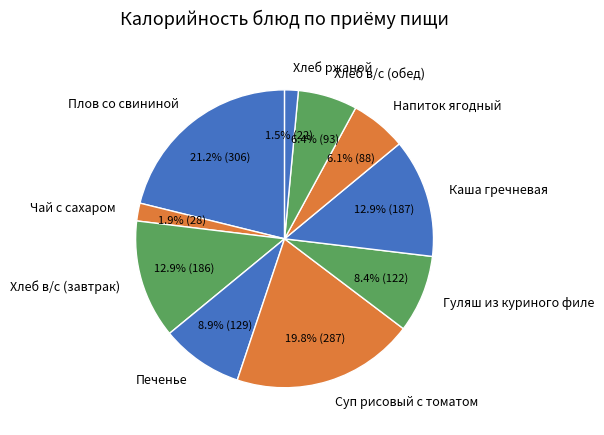

What is the ratio of the value at Каша гречневая to the value at Напиток ягодный?

2.1